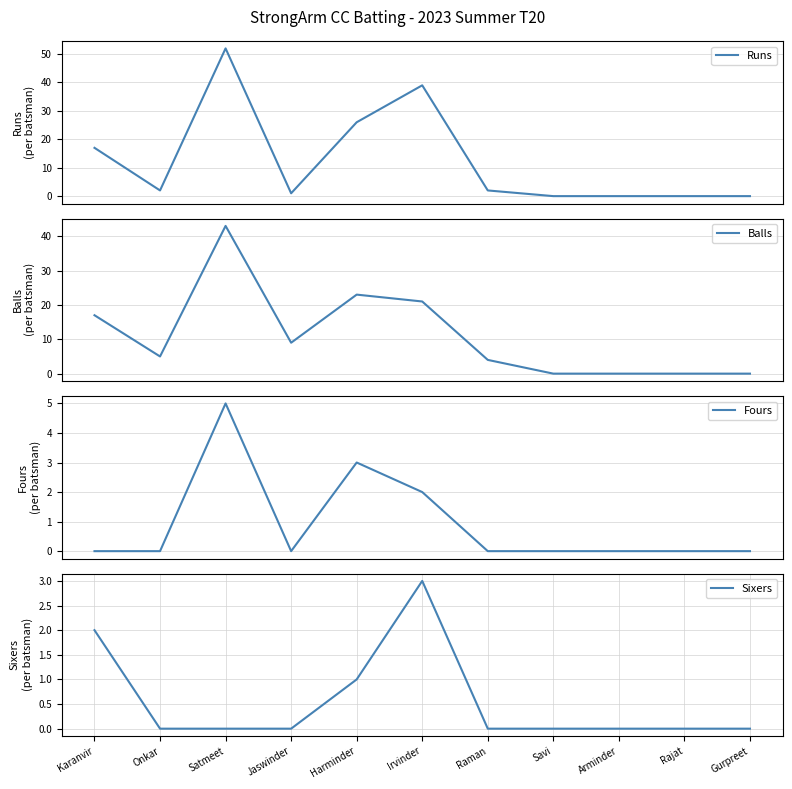

At Harminder, list the series in order from largest to smallest.

Runs, Balls, Fours, Sixers